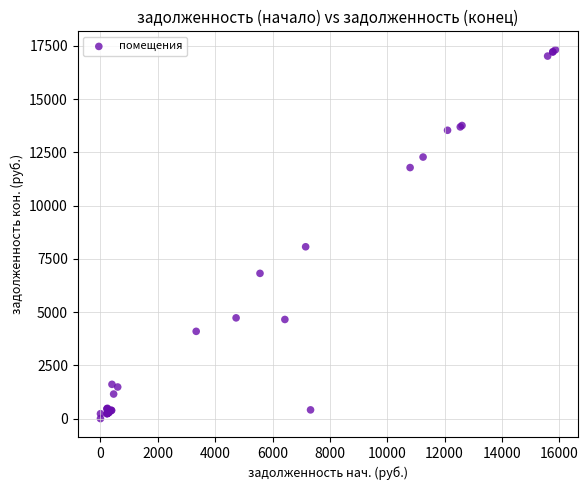

What Y value in the scatter plot is closest to 8655?

8064.9